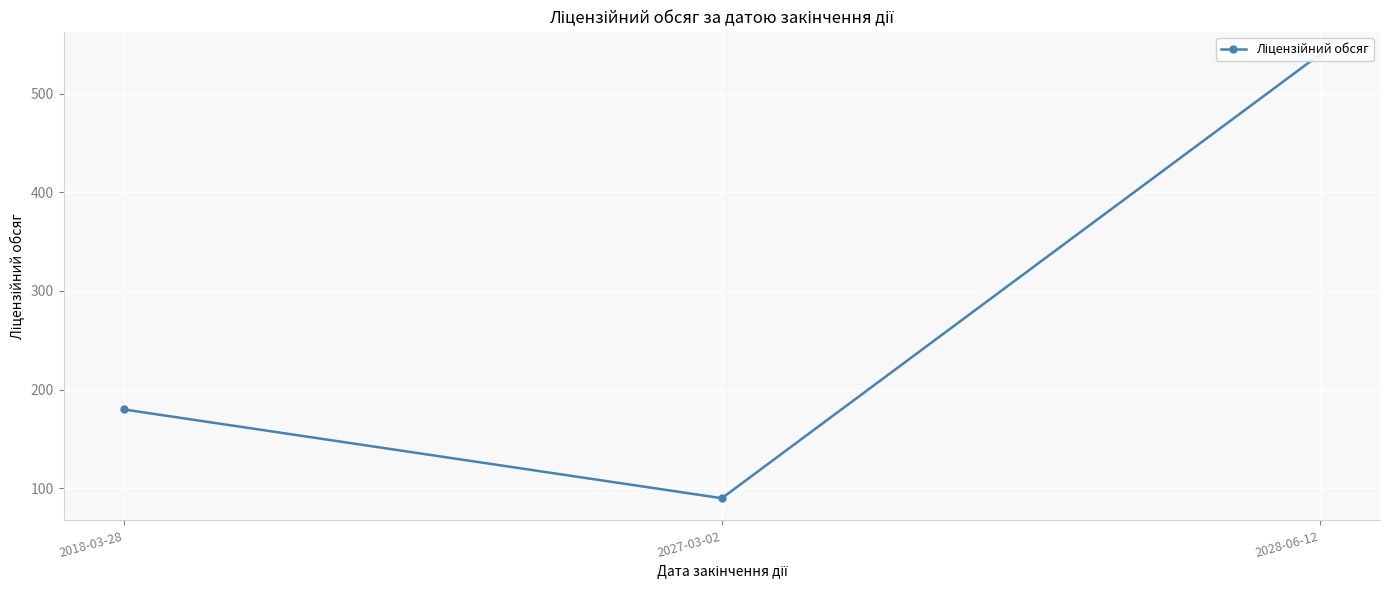

What value does the data have at 2028-06-12, to the nearest 10?

540